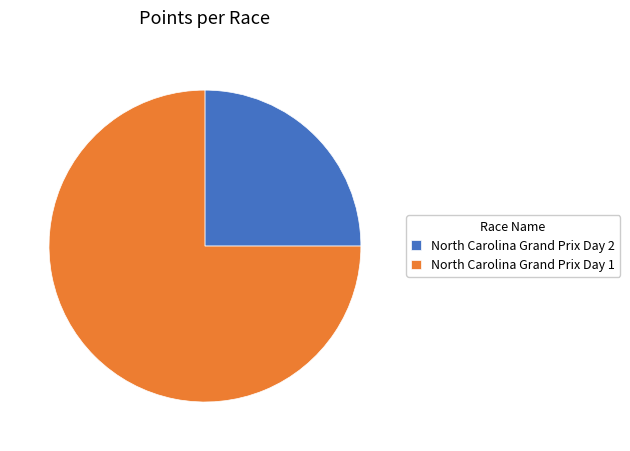

What is the ratio of the value at North Carolina Grand Prix Day 2 to the value at North Carolina Grand Prix Day 1?

0.3